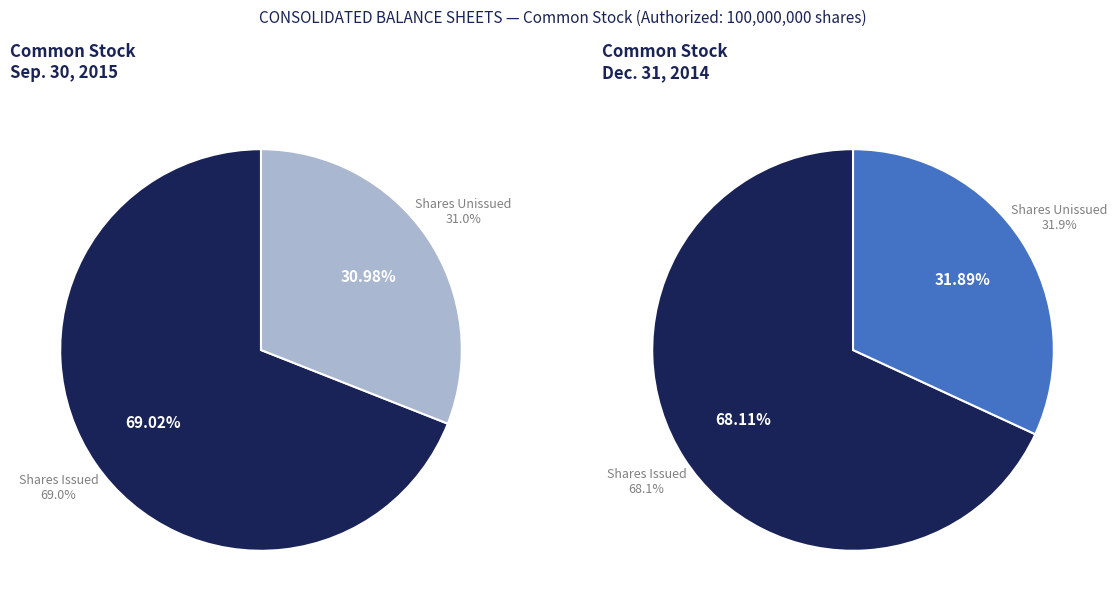

Does Dec. 31, 2014 account for over 50% of the chart?

No